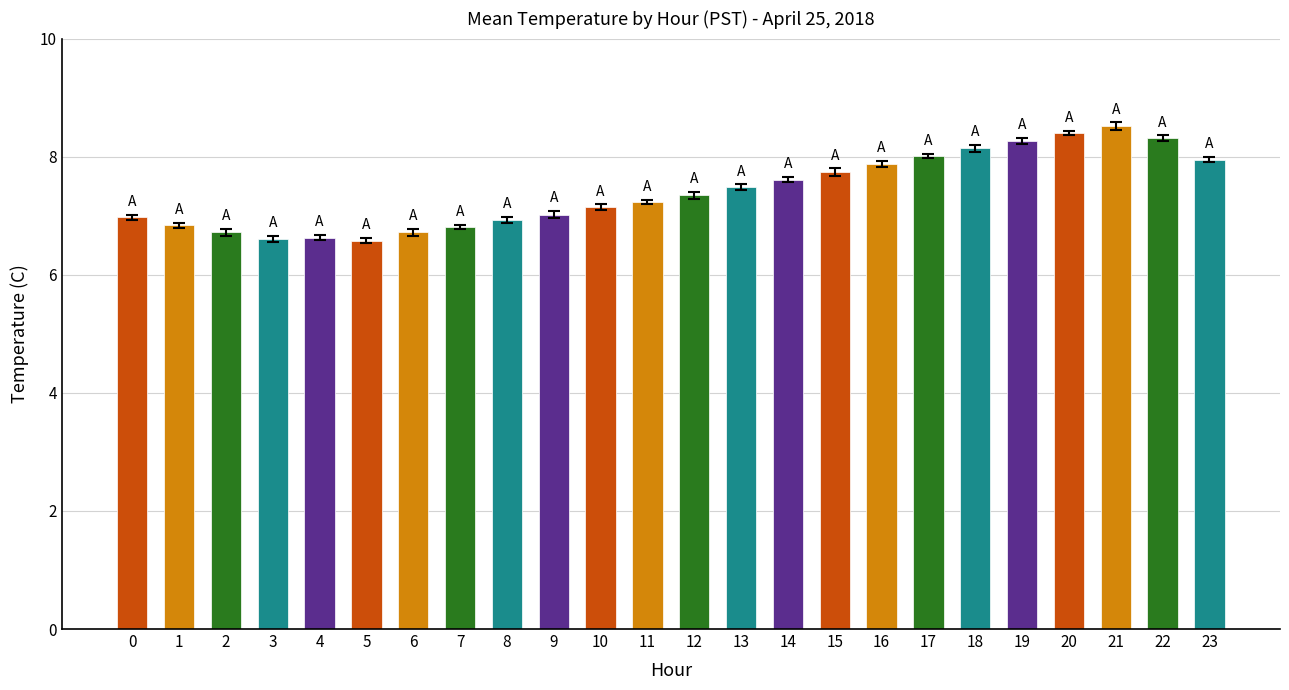

How many categories are shown in the chart?

24